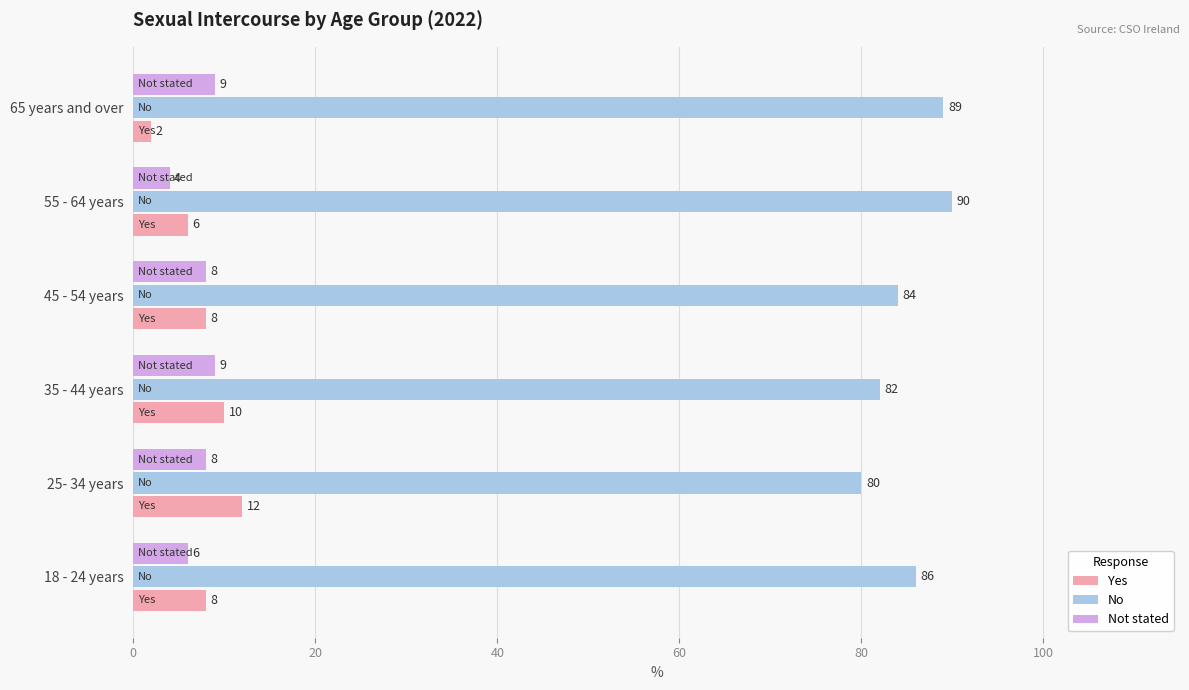

Count the number of categories in the chart.

6